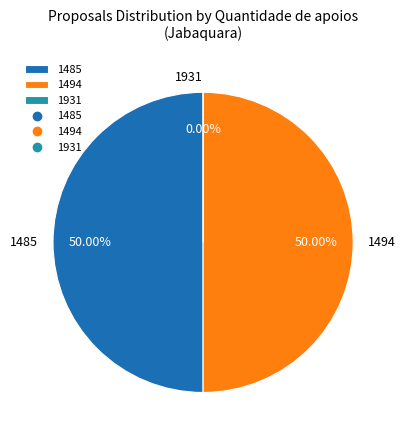

To the nearest percent, what is the average slice percentage?

33%